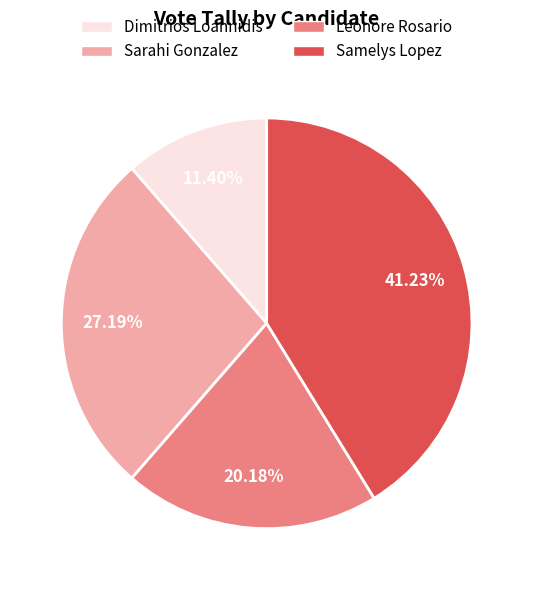

Is there any slice that represents more than half of the pie?

No